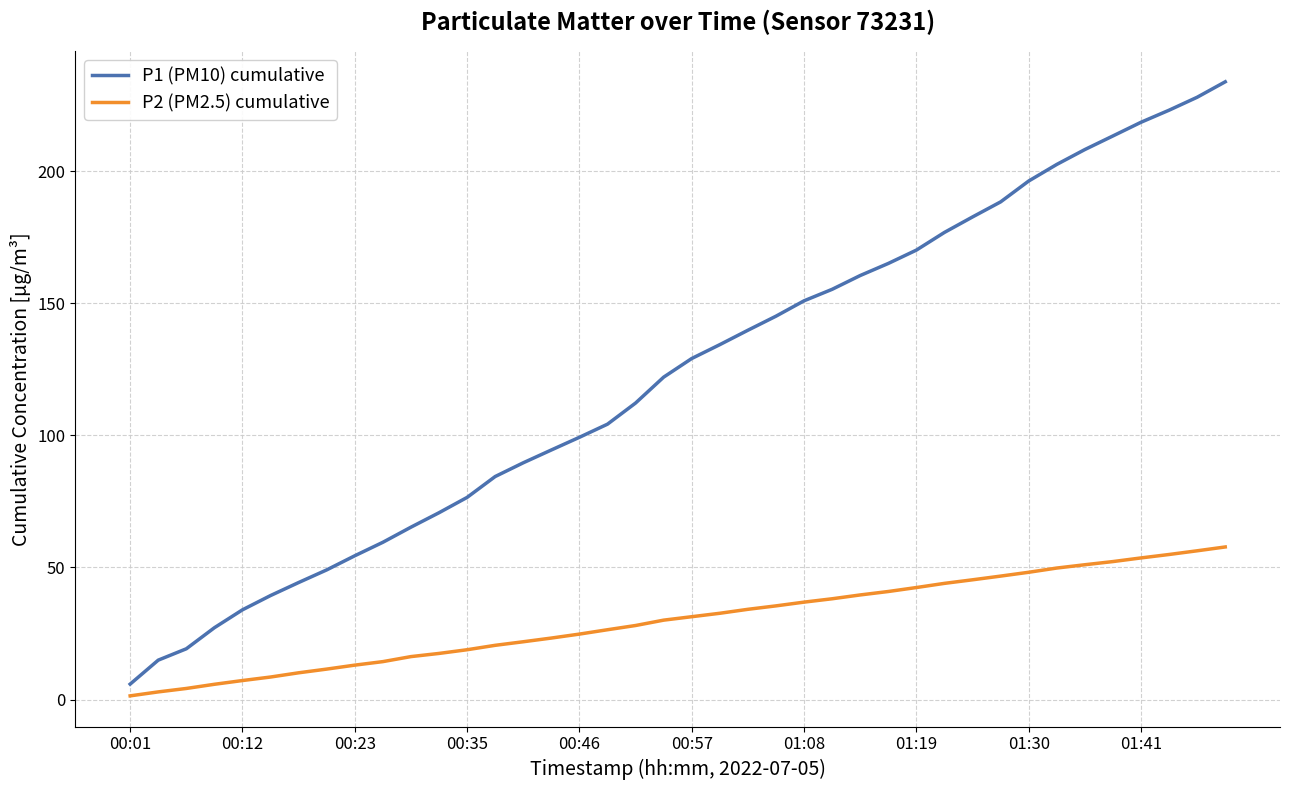

Which series has the widest spread of values?

P1 (PM10) cumulative